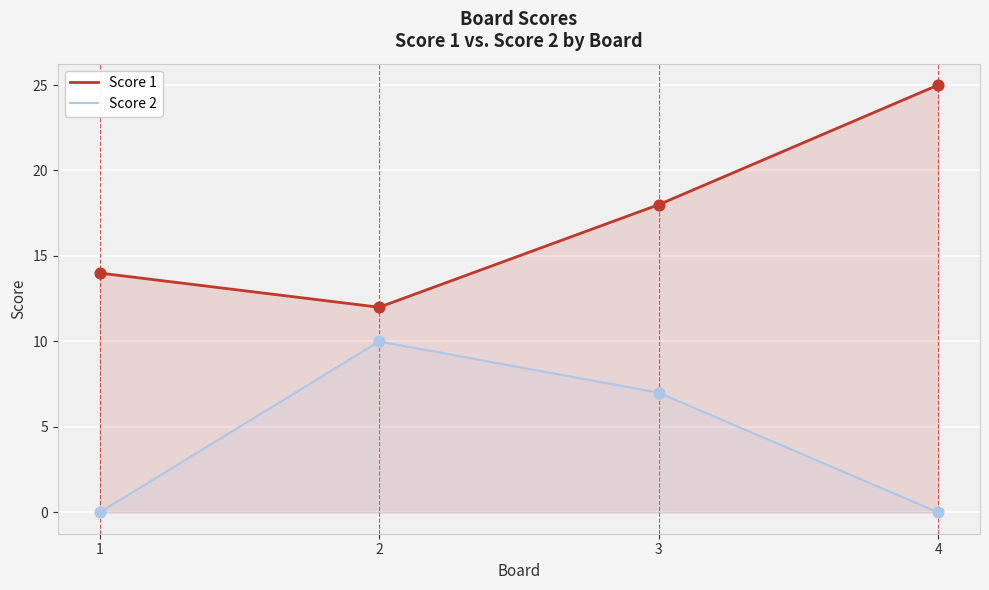

What is the total value across all series at 2?

22